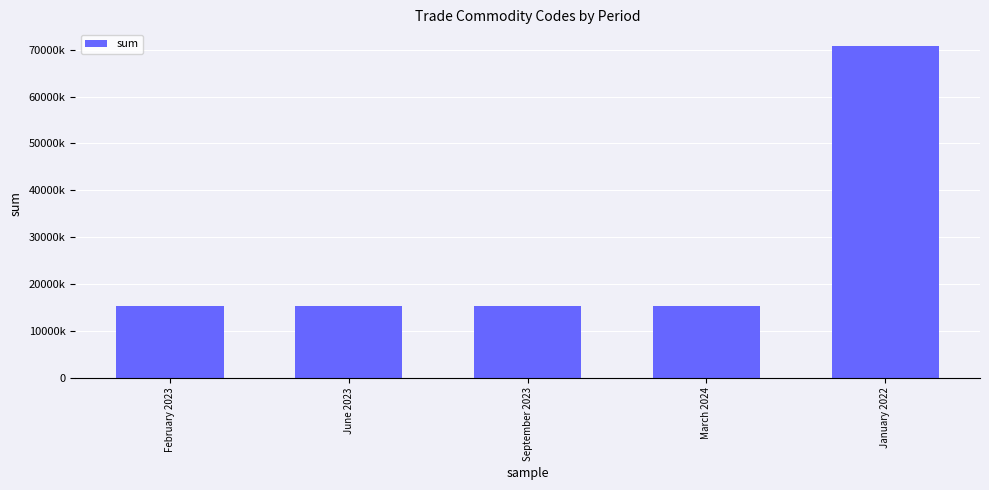

What position from the left is September 2023?

3